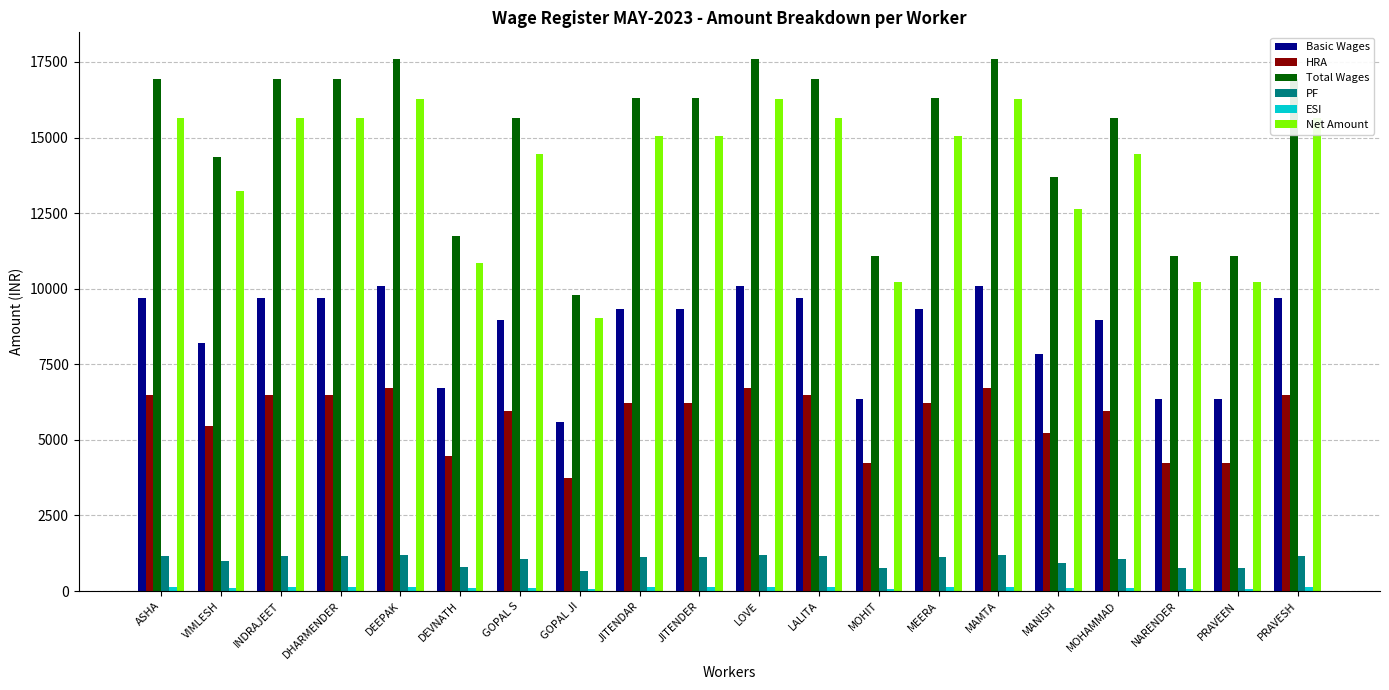

At which label is HRA closest to 5224?

MANISH